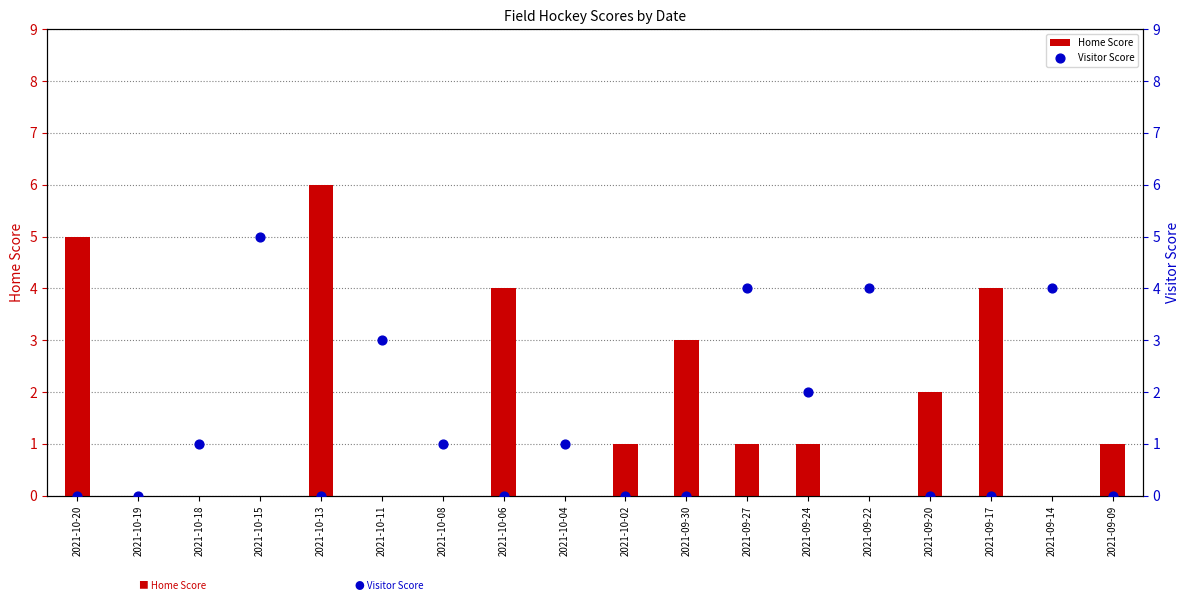

Which series contains the lowest Y value?

Home Score